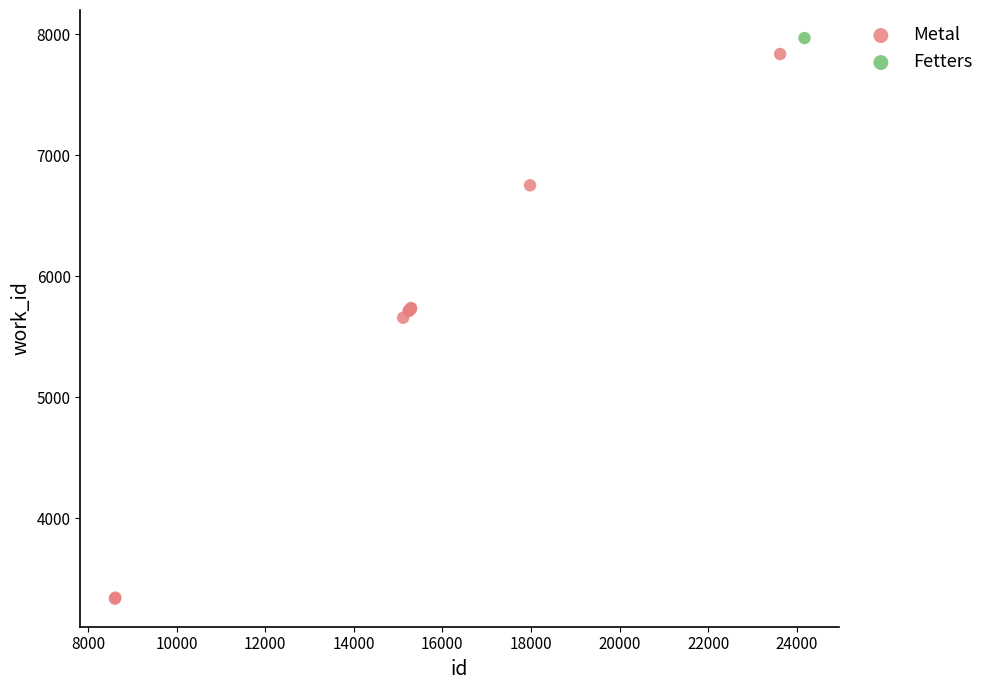

What are all the series names shown in the legend?

Metal, Fetters